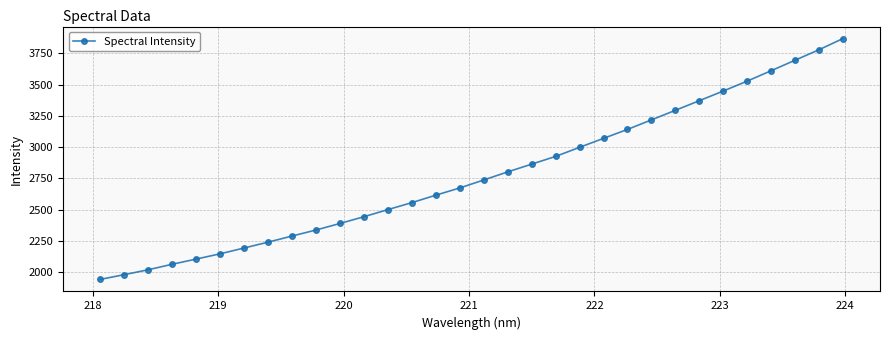

What is the value of the 16th point from the left?

2673.0